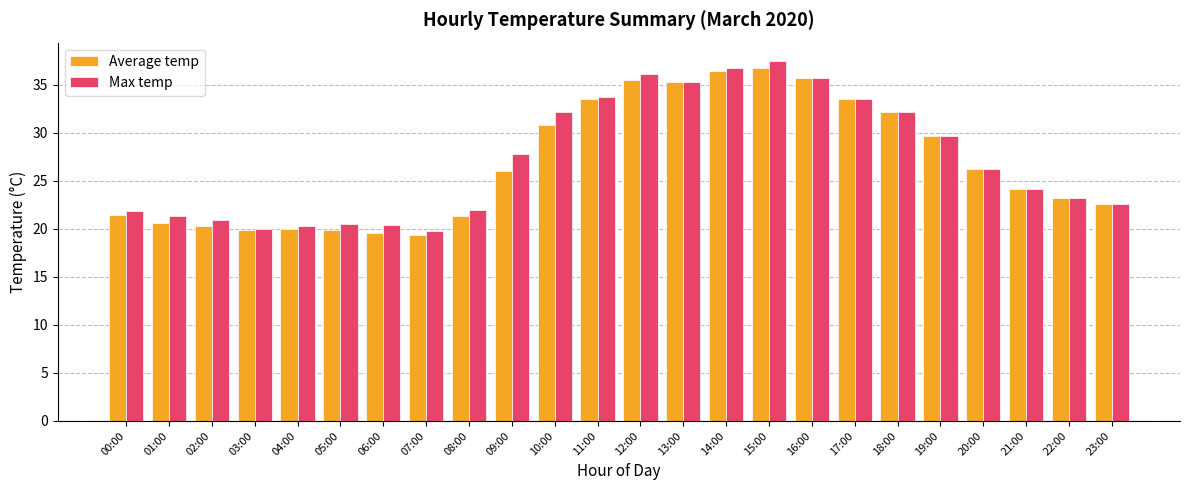

Which category has the highest value in the Max temp series?

15:00